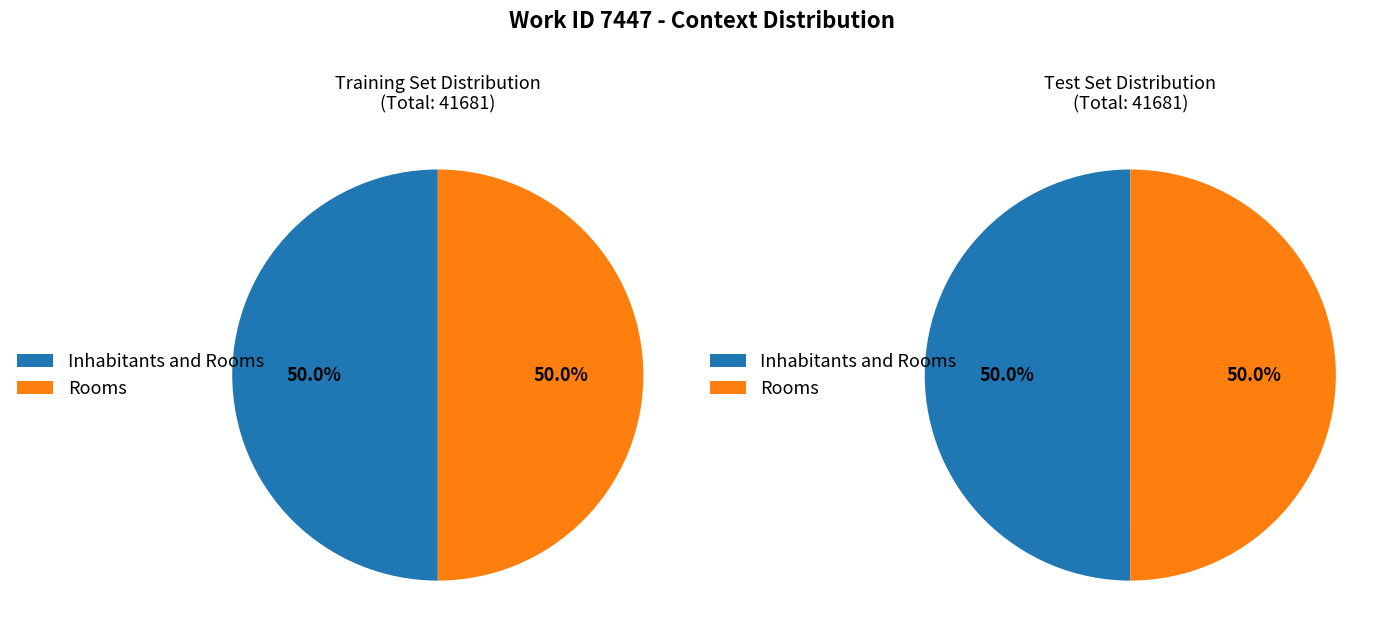

How many slices are in this pie chart?

2